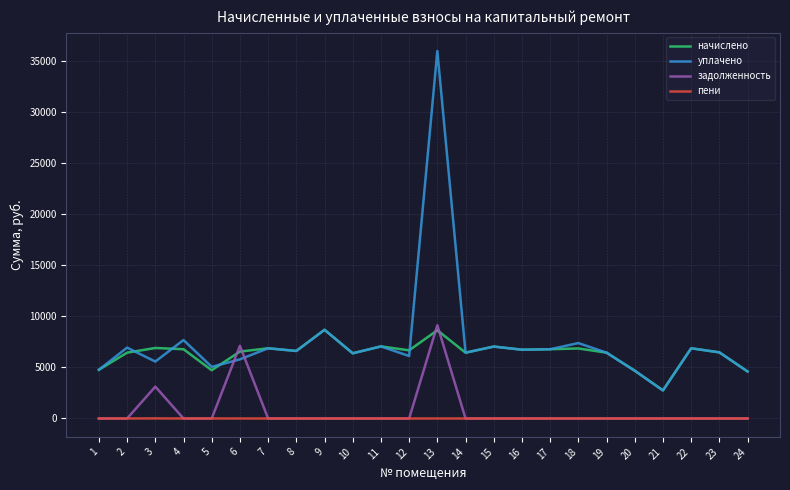

How many distinct data groups are displayed?

4